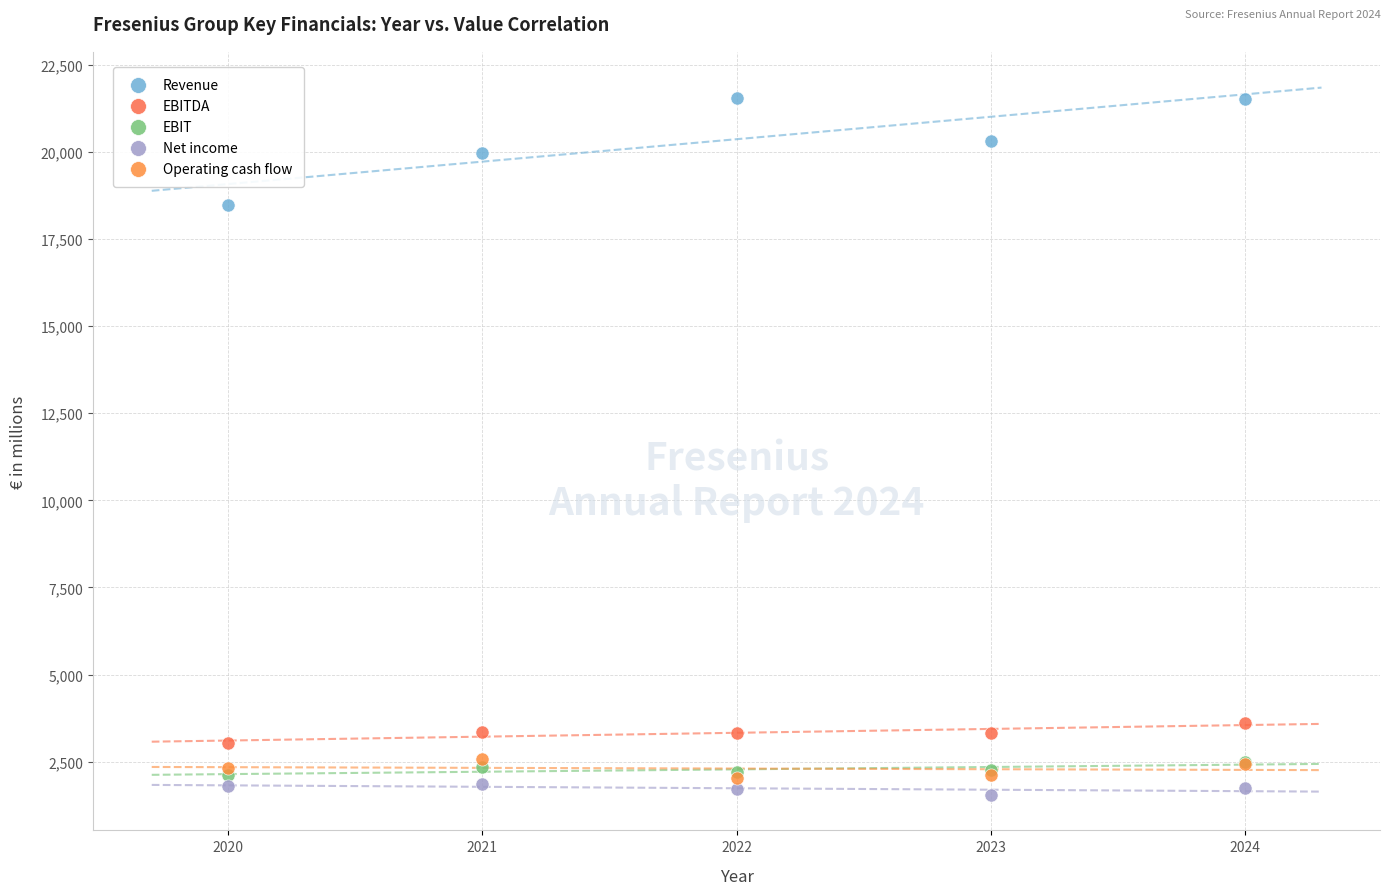

Across all series, what Y value is closest to 11537?

18476